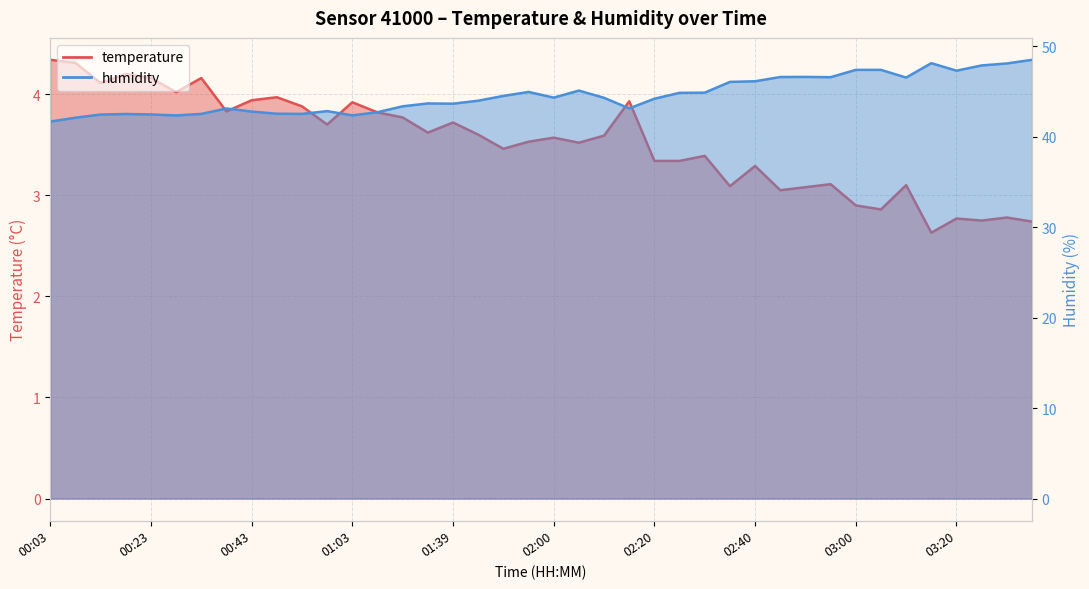

True or false: humidity has more than 1 points higher than both neighbors.

True